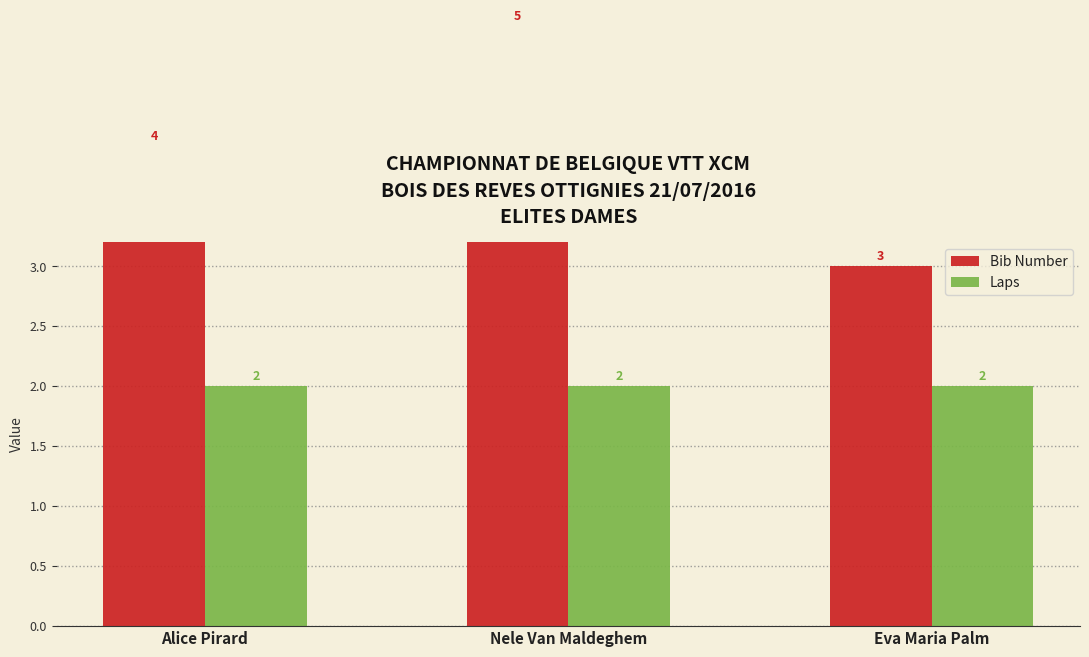

What is the minimum value shown in the chart?

2